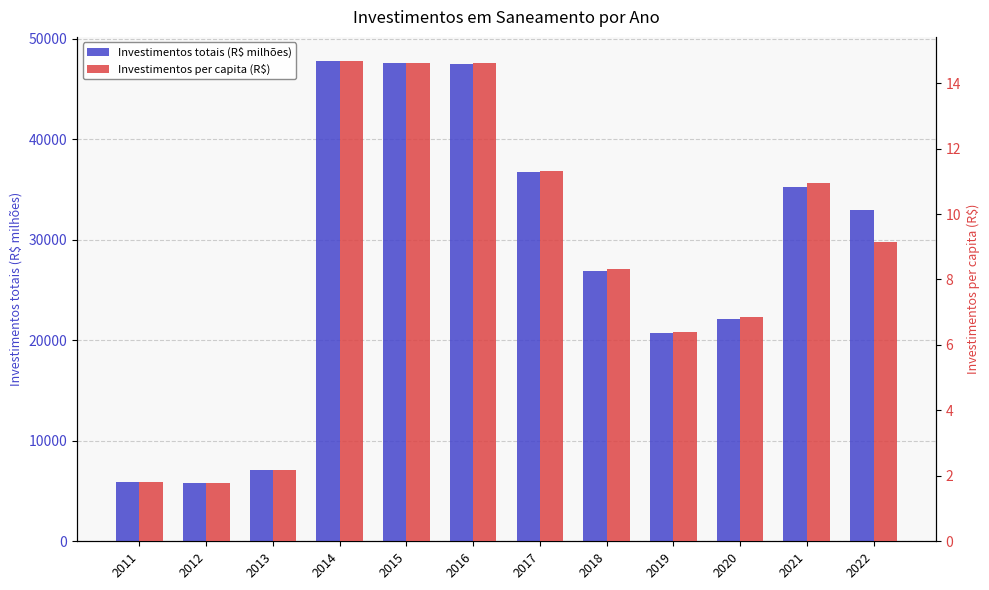

What is the highest value of the Investimentos totais (R$ milhões) series?

47806.6